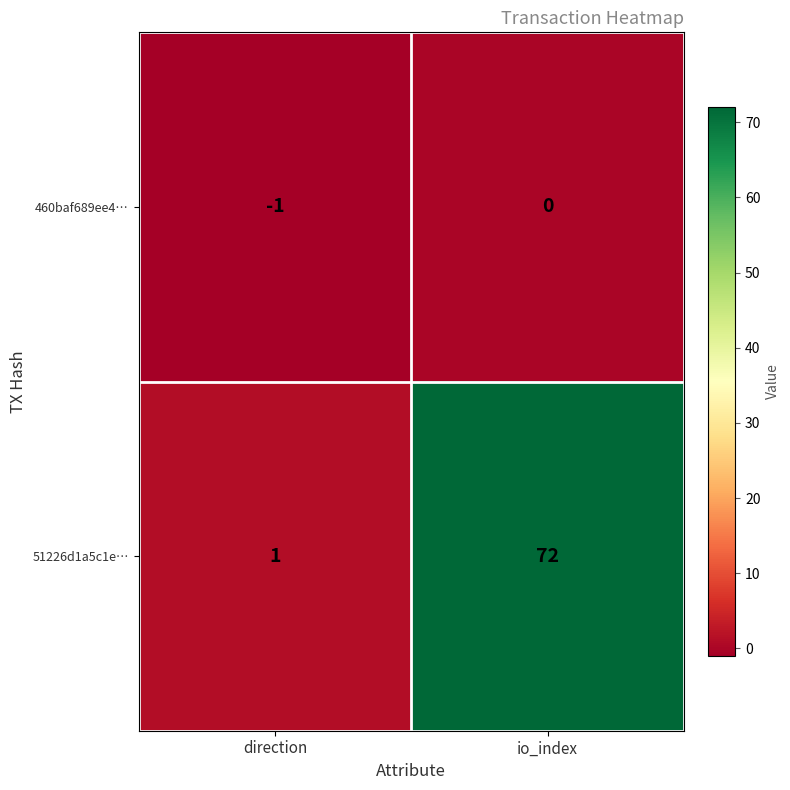

How many data points in 51226d1a5c1e… are less than 72?

1